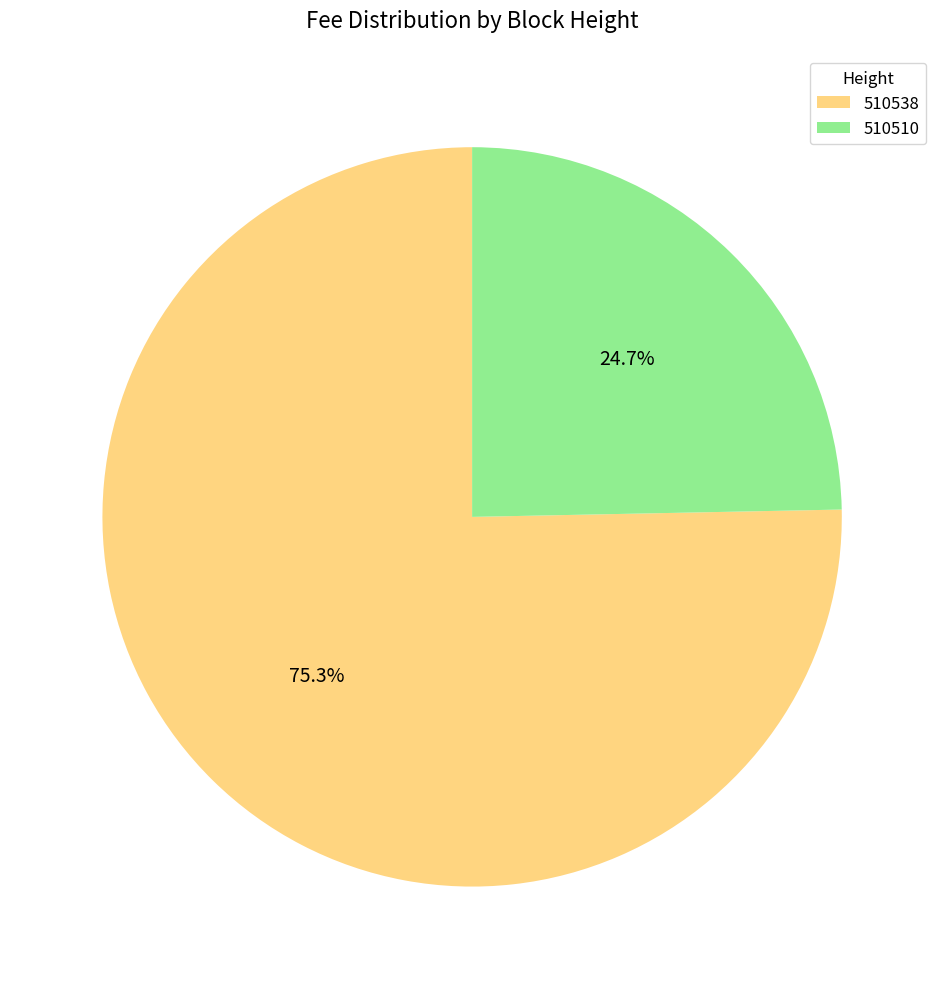

Rank the categories by value from lowest to highest.

510510, 510538